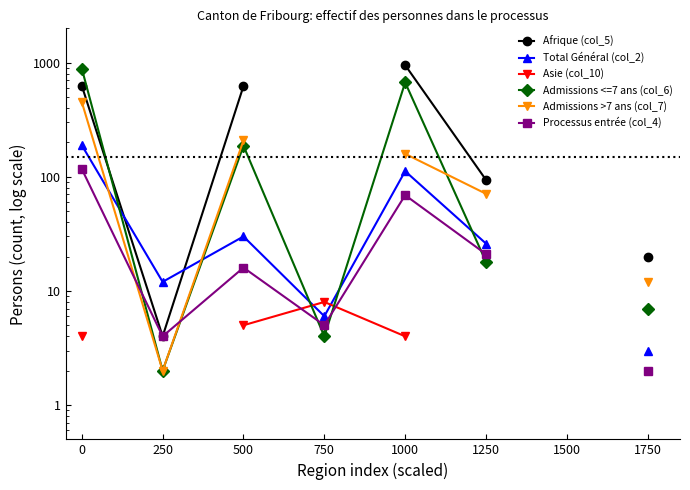

Is it true that Afrique (col_5) equals 556.6 at 1000?

False